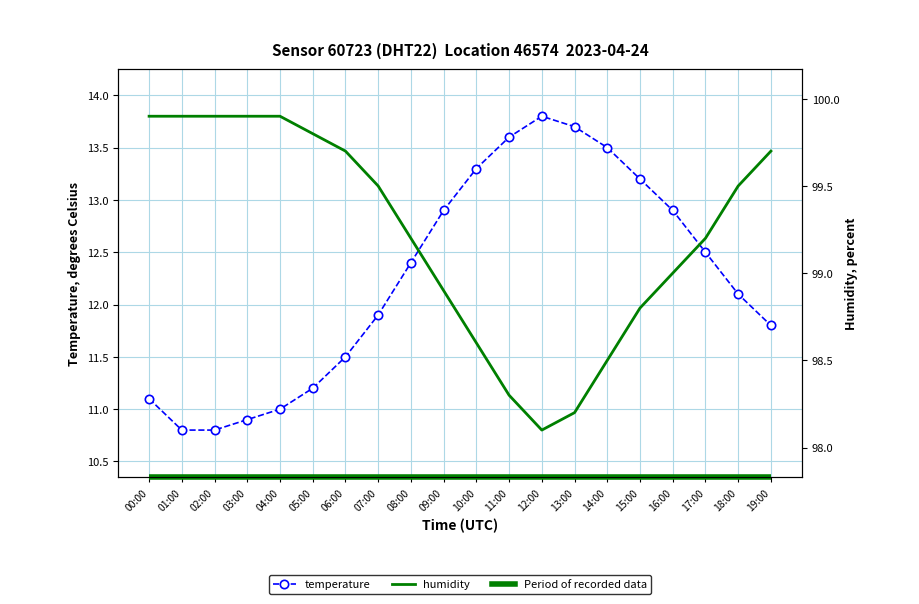

What is the label of the 3rd point from the left?

02:00